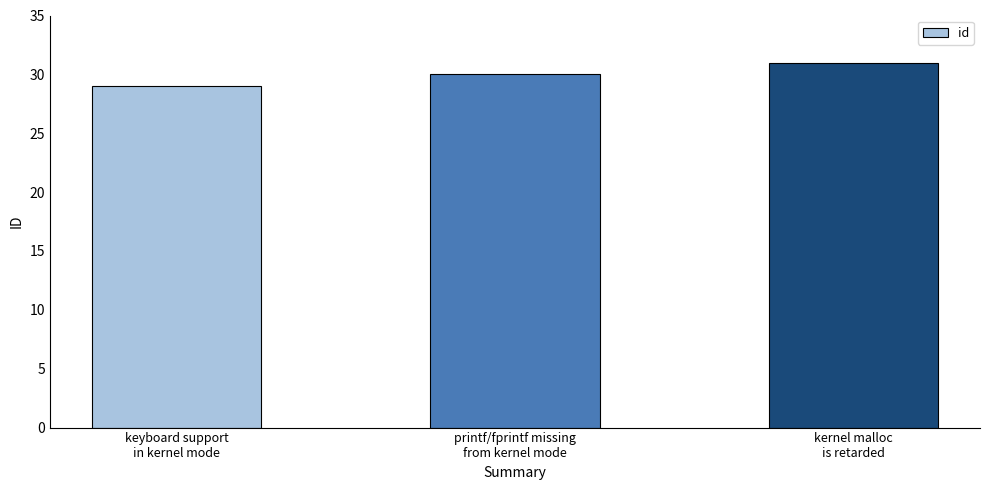

What is the difference between the maximum and minimum values?

2